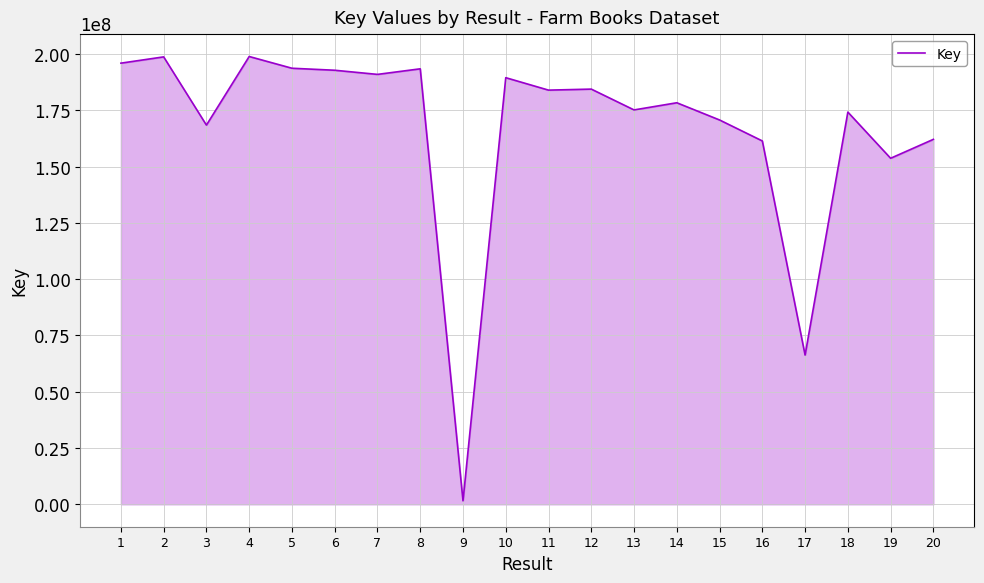

Is it true that the value at 13 is 74914546?

False